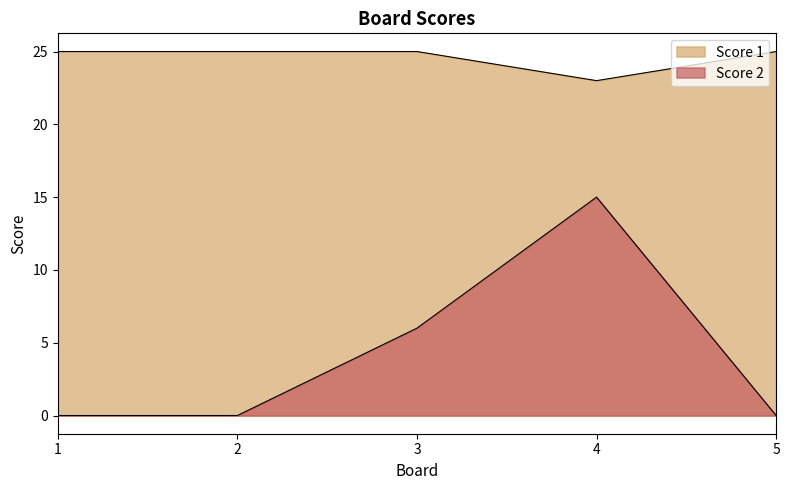

What is the greatest value displayed?

25